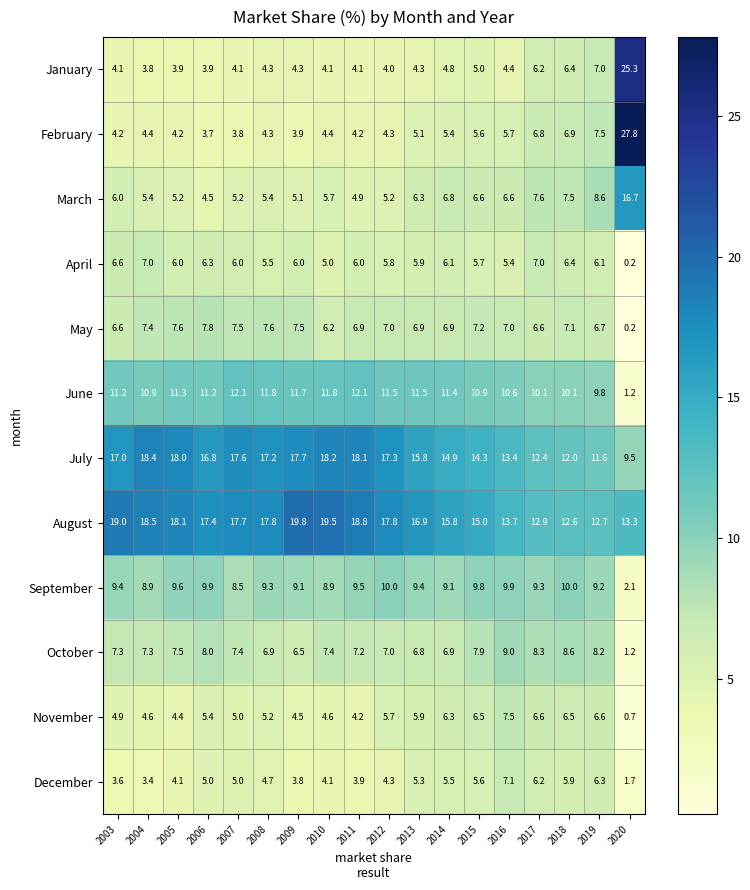

At which label does September first exceed 9?

2003